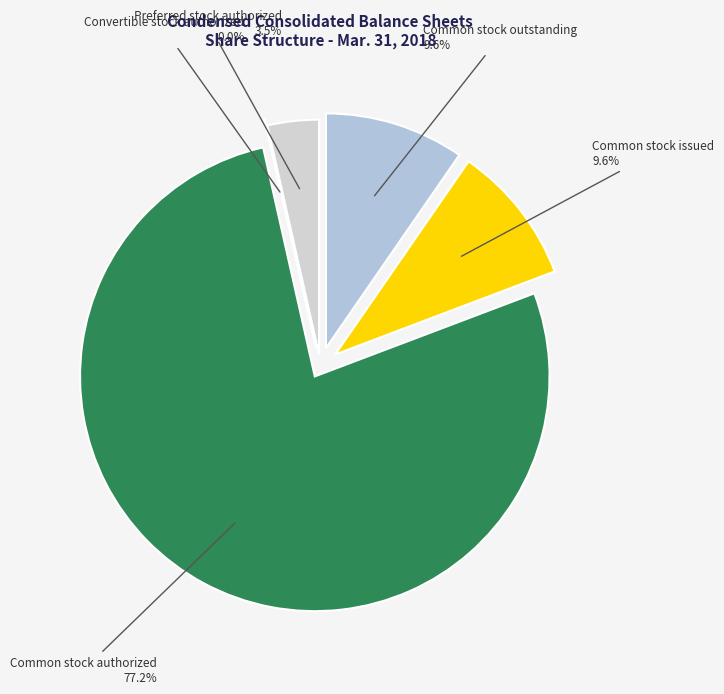

True or false: Common stock authorized accounts for 77% of the total.

True